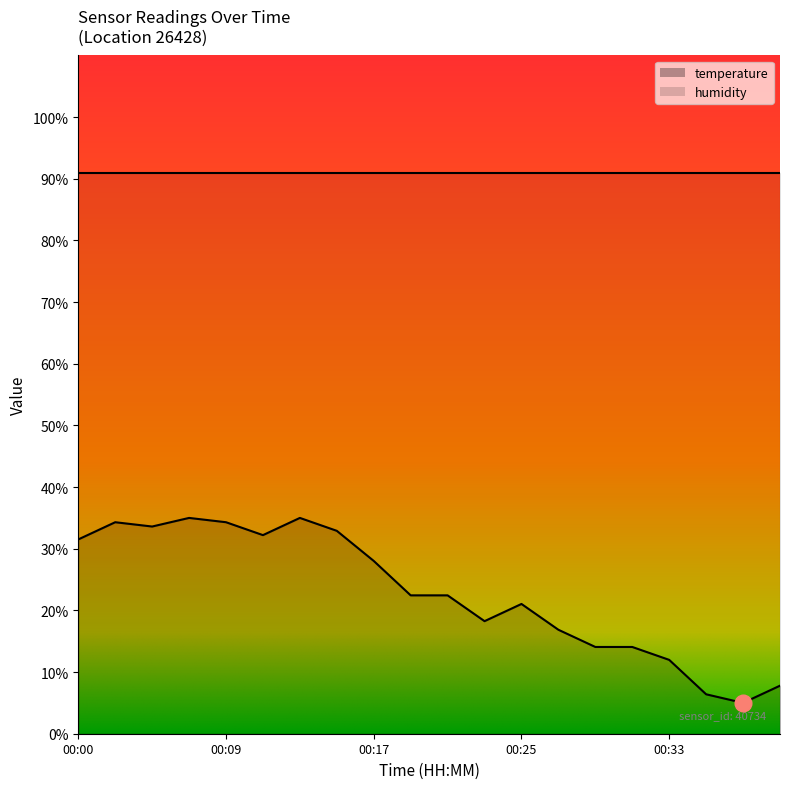

Where does the data first go above 22?

00:00